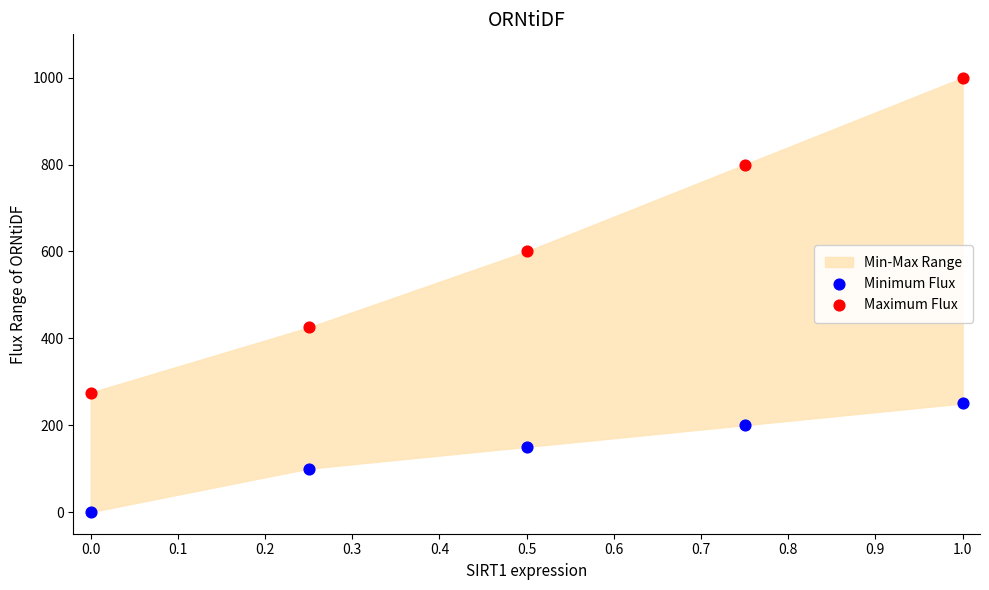

Across all data points, what is the average Y value?

380